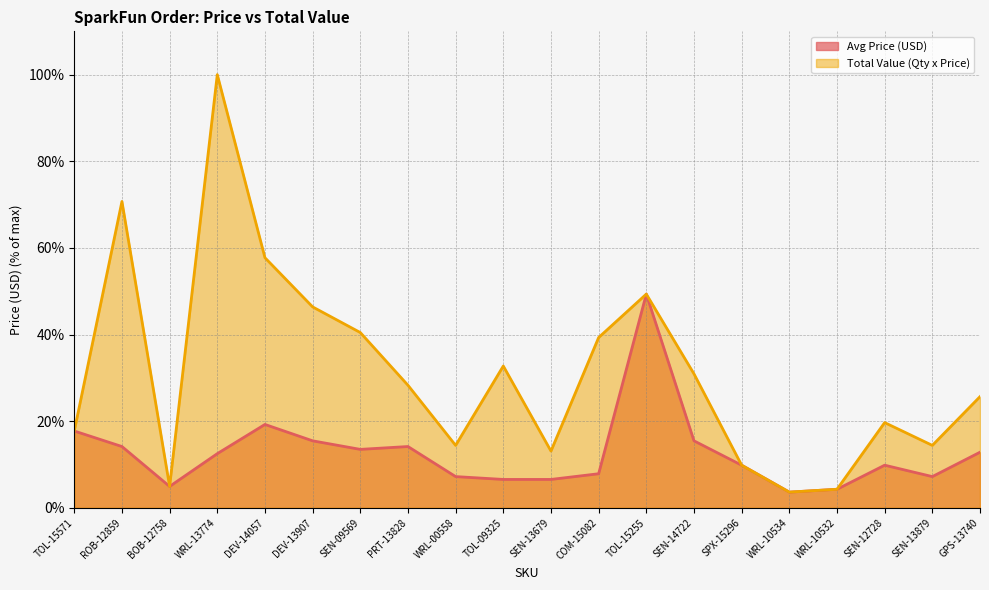

What is the total value across all series at TOL-09325?

39.3